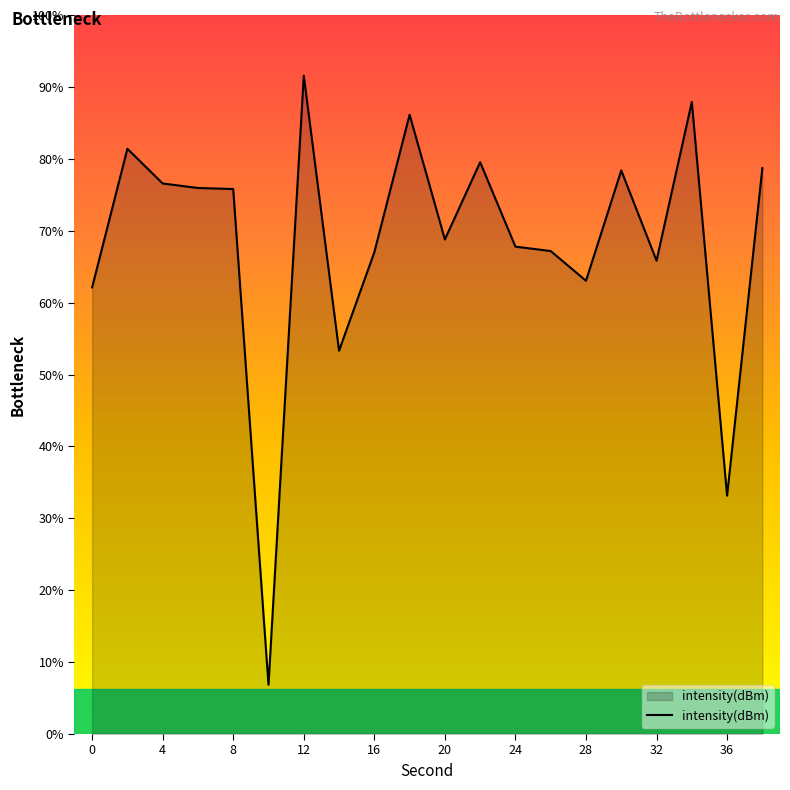

Which has a higher value, 36 or 17?

17